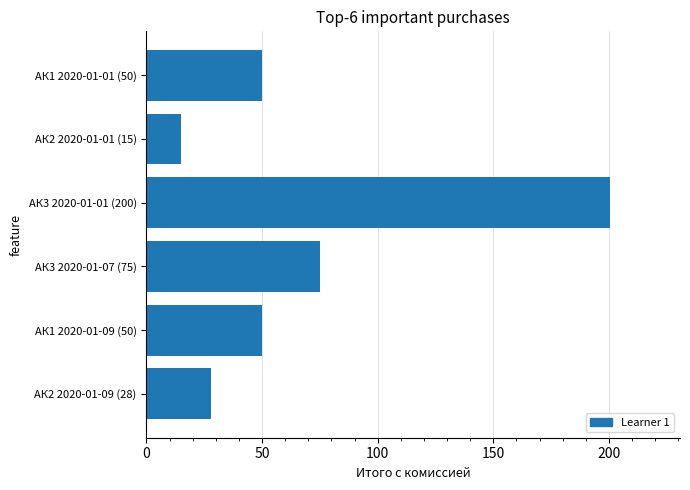

What is the average value?

69.9